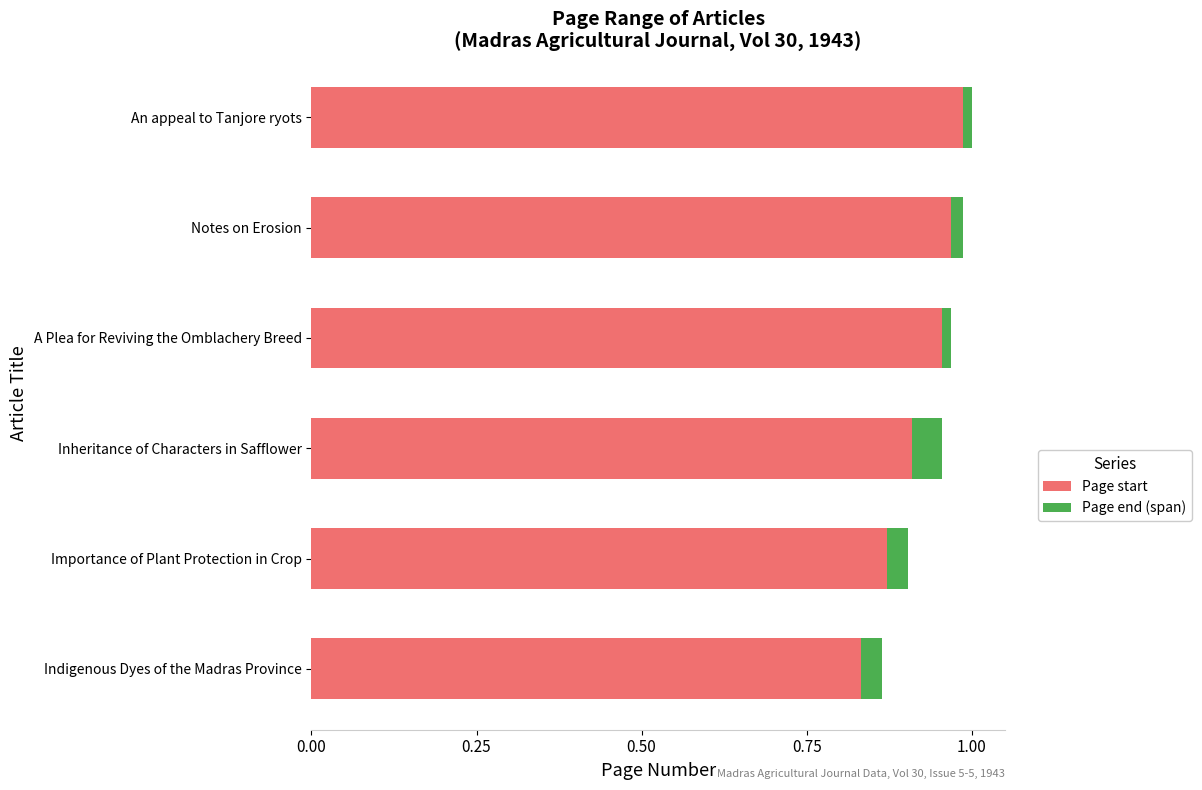

What is the sum of the Page start values at Importance of Plant Protection in Crop and Inheritance of Characters in Safflower?

1.8